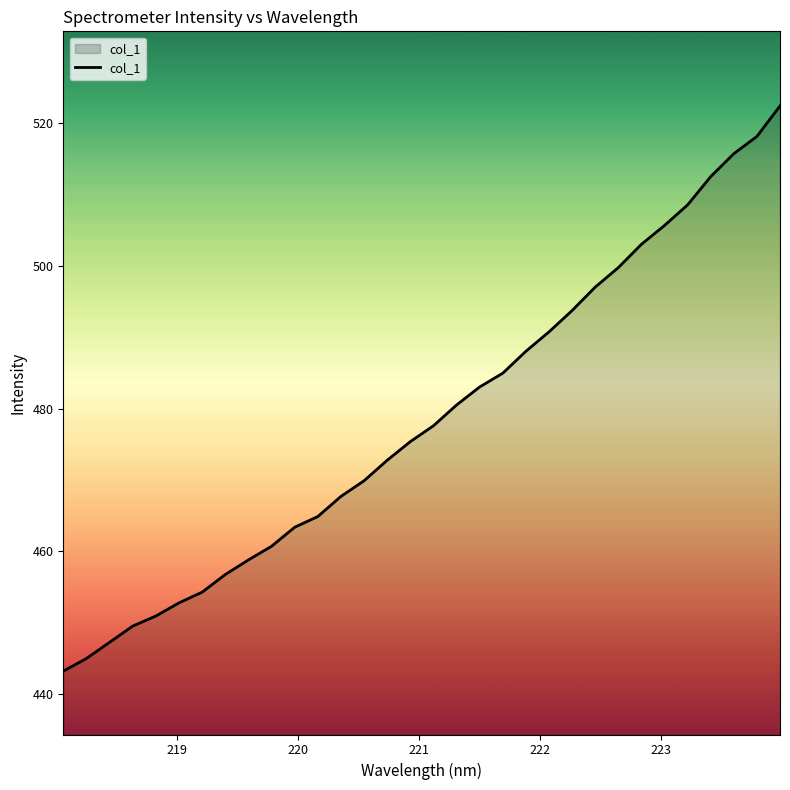

What is the maximum value shown in the chart?

522.4